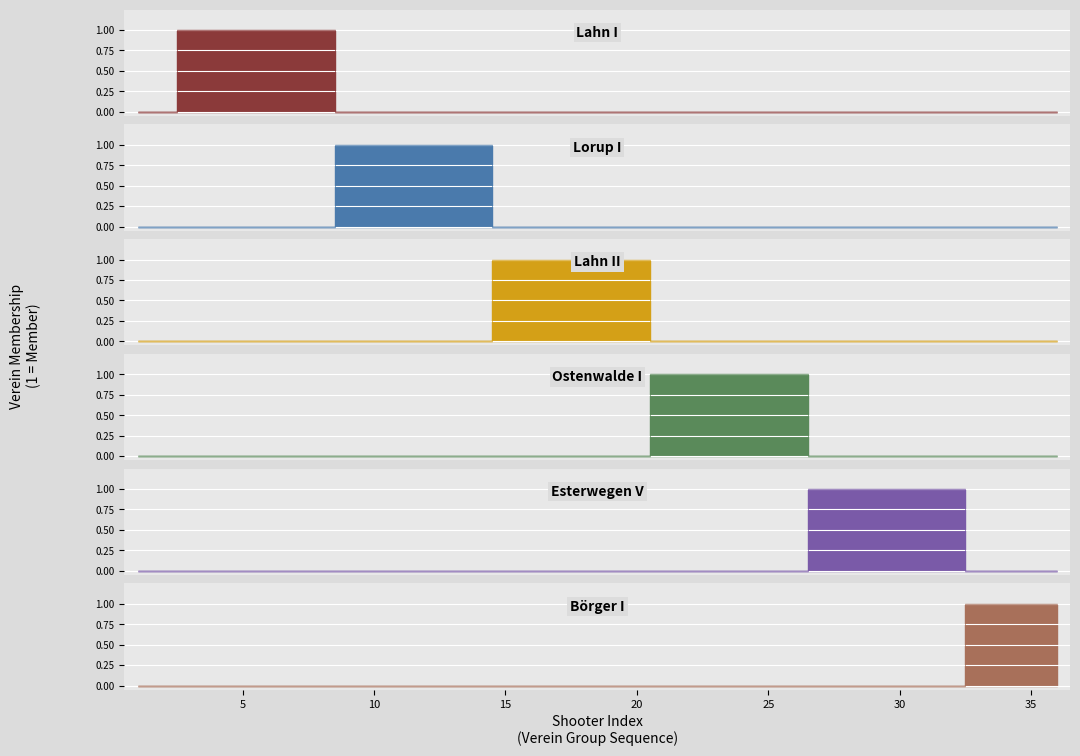

How many values in the Lahn II series exceed 0?

6